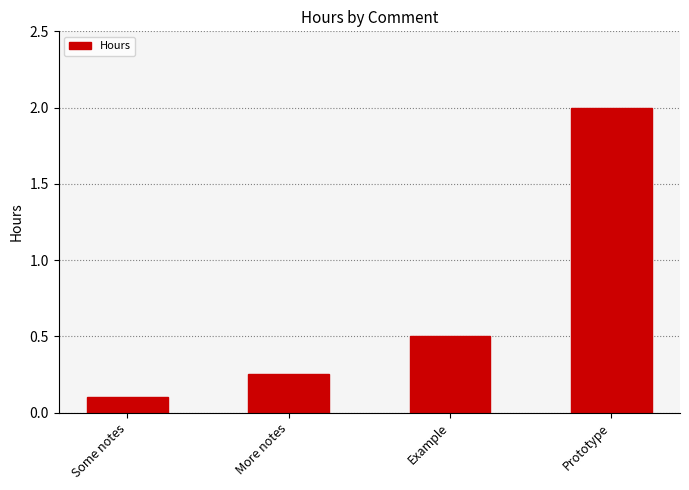

The chart shows a value of 0.1 at Some notes. True or false?

True